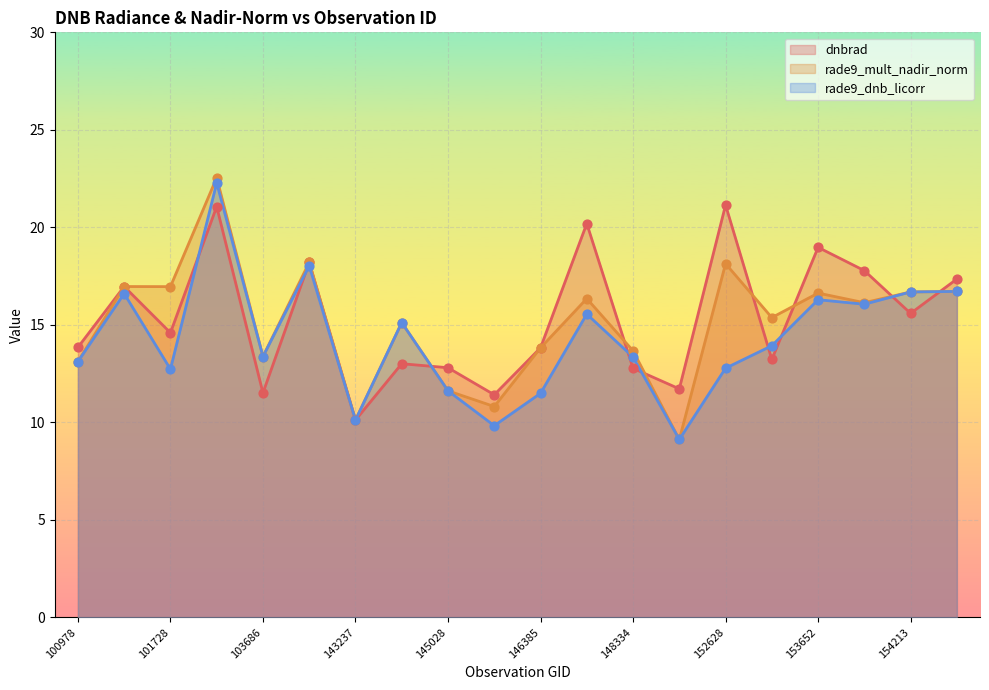

What are all the series names shown in the legend?

dnbrad, rade9_mult_nadir_norm, rade9_dnb_licorr